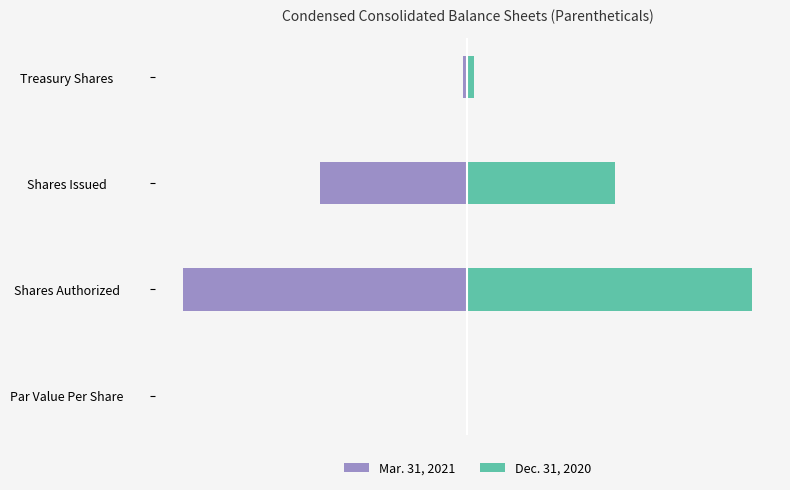

What is the spread (max minus min) of values at Treasury Shares?

2274803.0